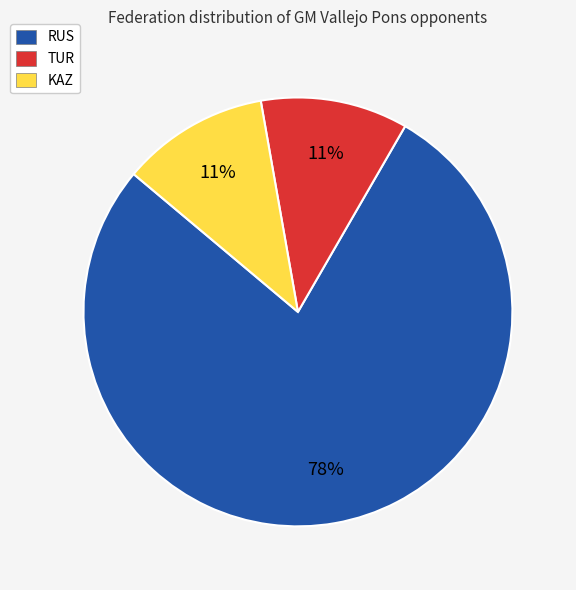

The TUR slice represents 25% of the pie. True or false?

False